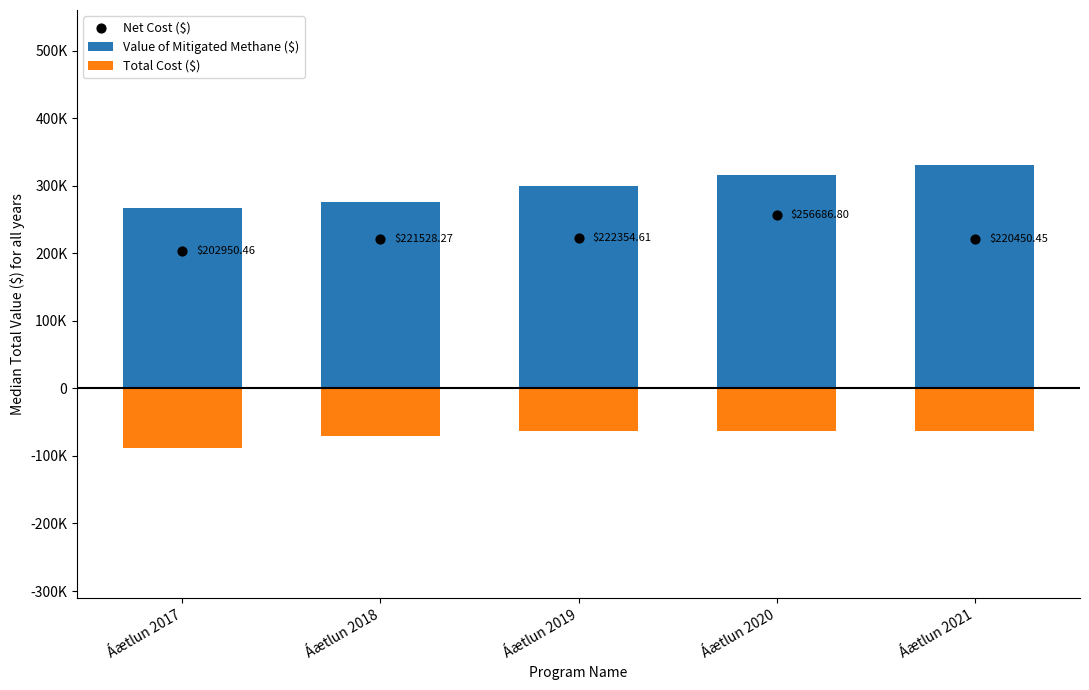

Is the value of Net Cost ($) at Áætlun 2018 greater than the value of Value of Mitigated Methane ($) at Áætlun 2019?

No